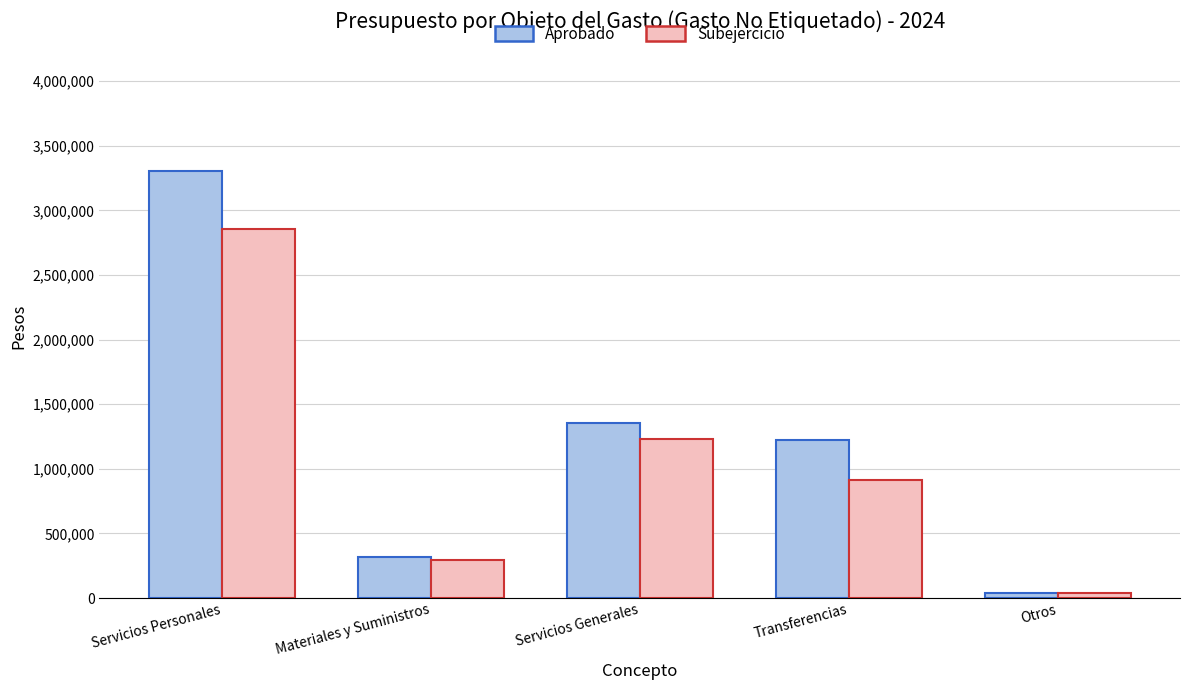

Where does the Subejercicio series first go above 917289?

Servicios Personales